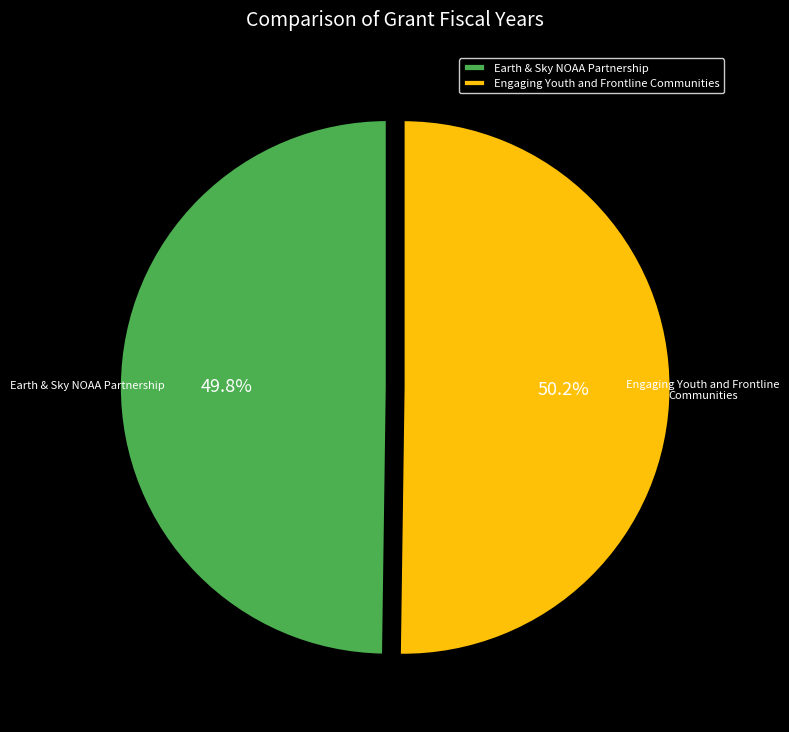

How many segments does this pie chart have?

2